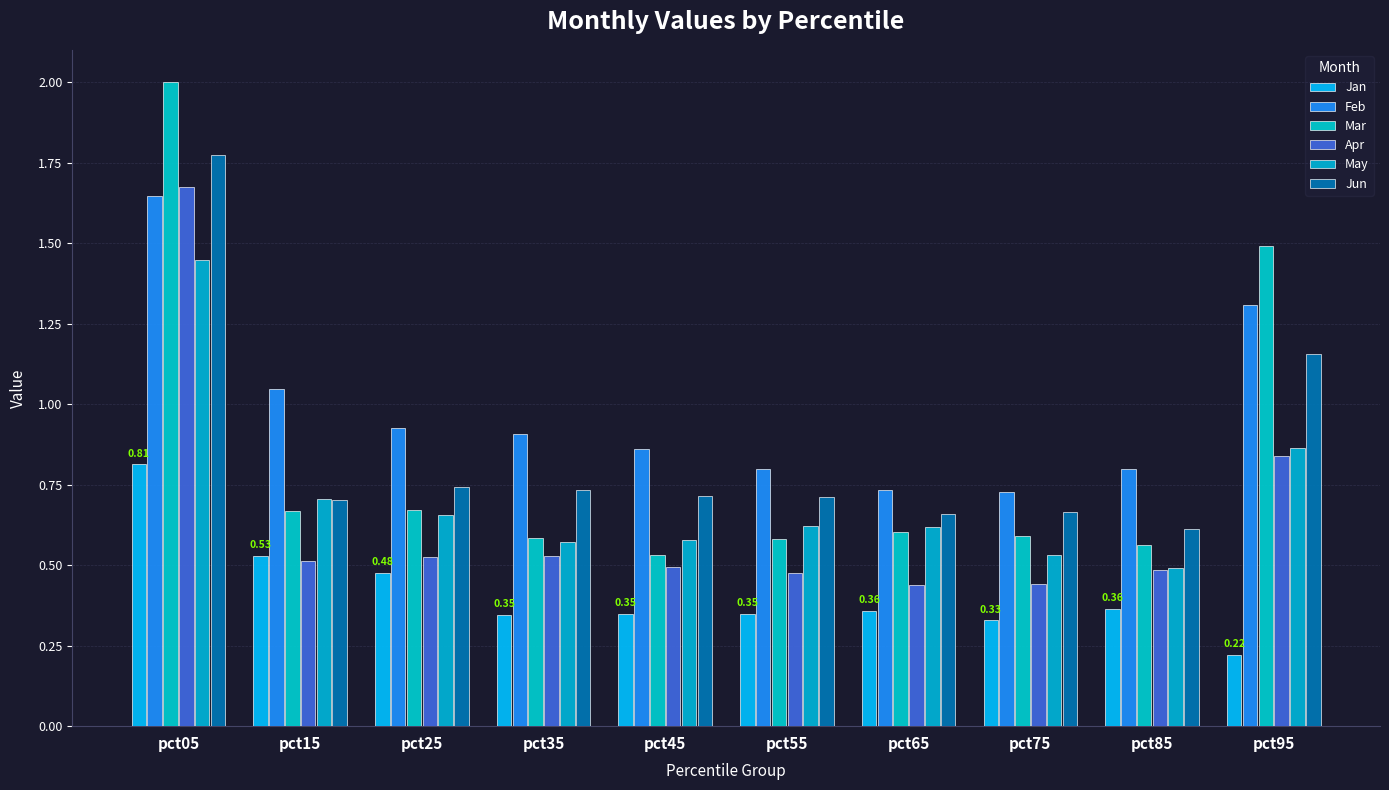

Between pct65 and pct35, which is larger?

pct65